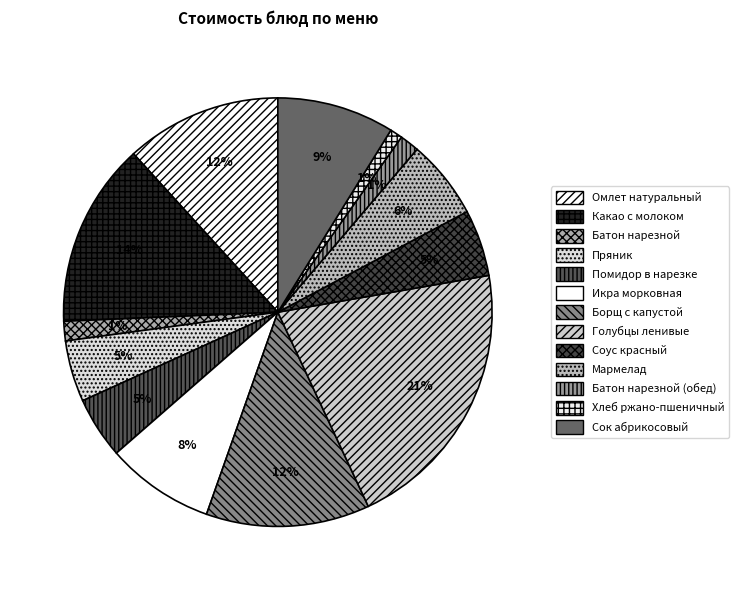

How many segments does this pie chart have?

13